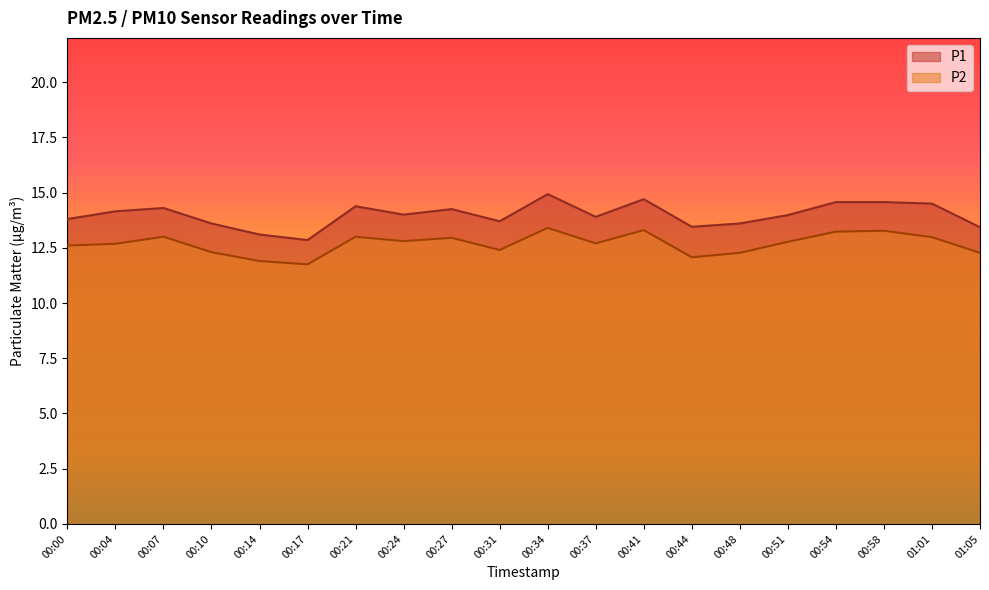

At how many categories does at least one series exceed 11?

20